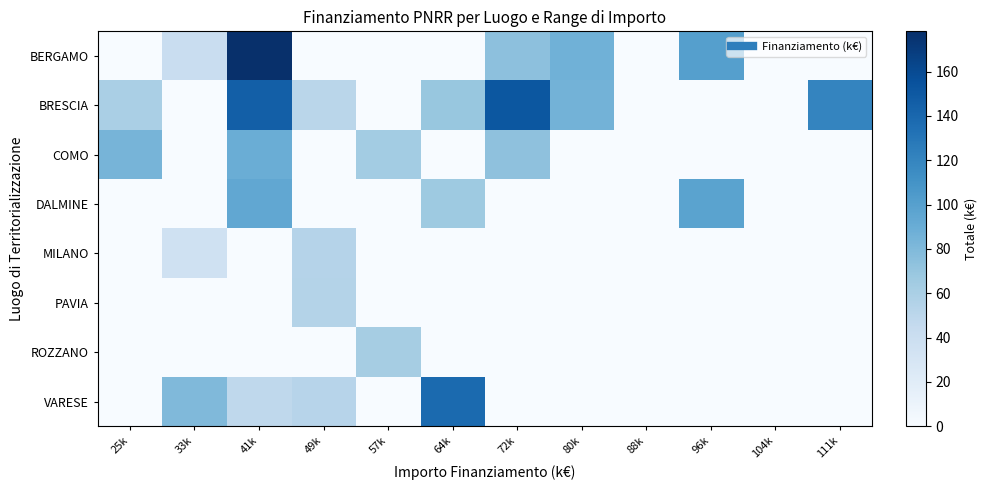

Between 88k and 96k, which series saw the biggest shift?

BERGAMO